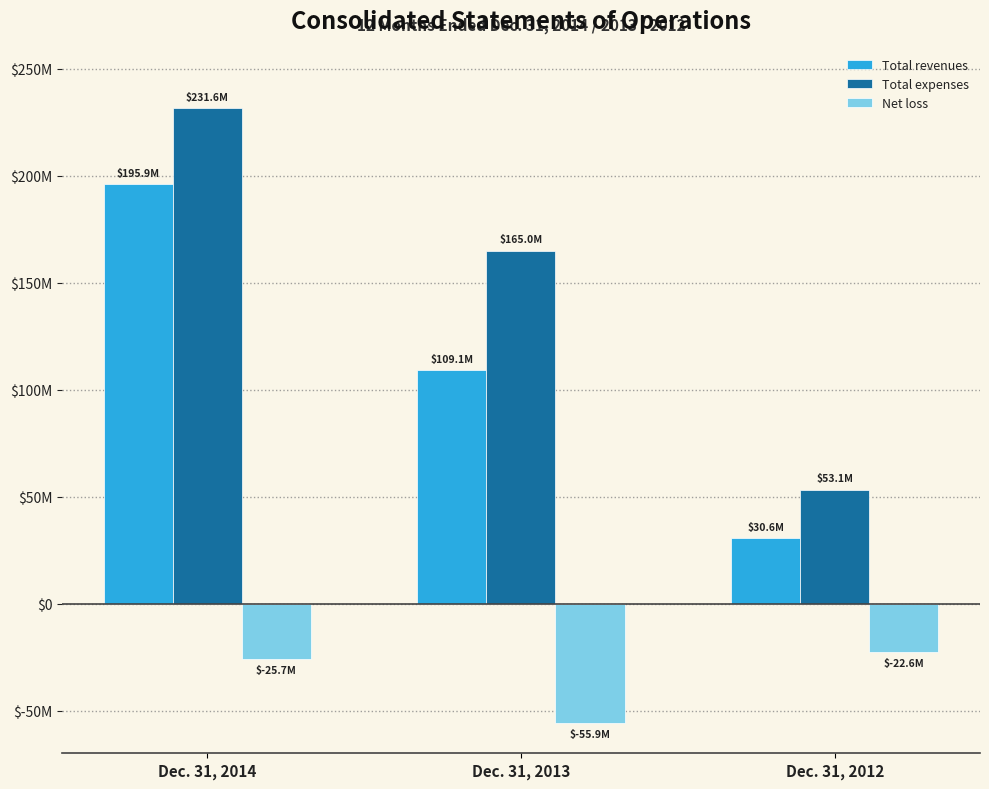

Are the bars grouped side by side (vs. stacked)?

Yes